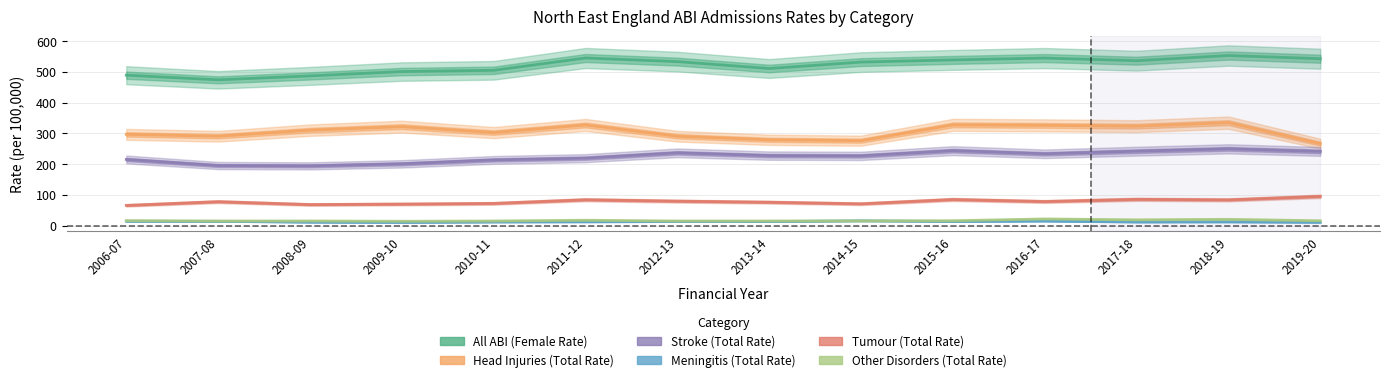

What is the value of the Tumour (Total Rate) point at the 11th from the left?

78.6